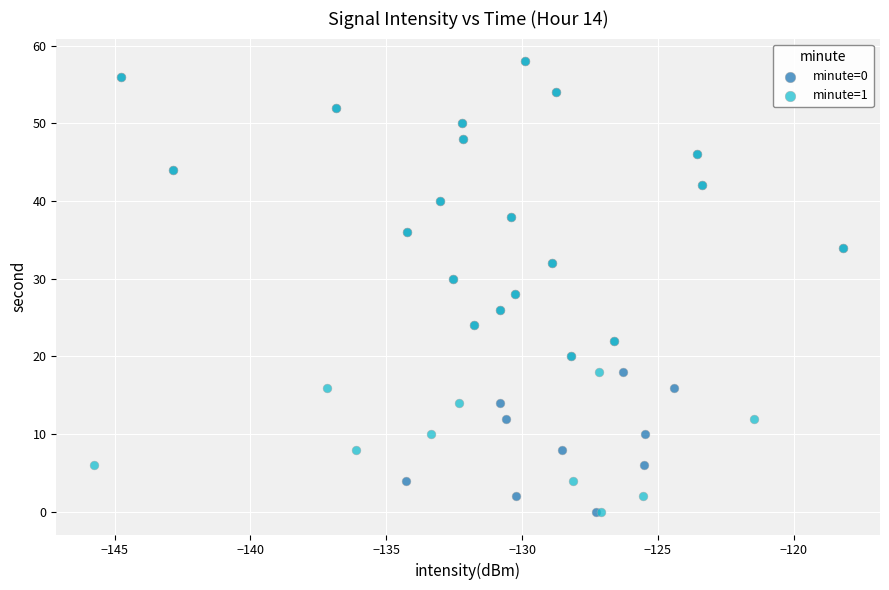

What are all the series names shown in the legend?

minute=0, minute=1